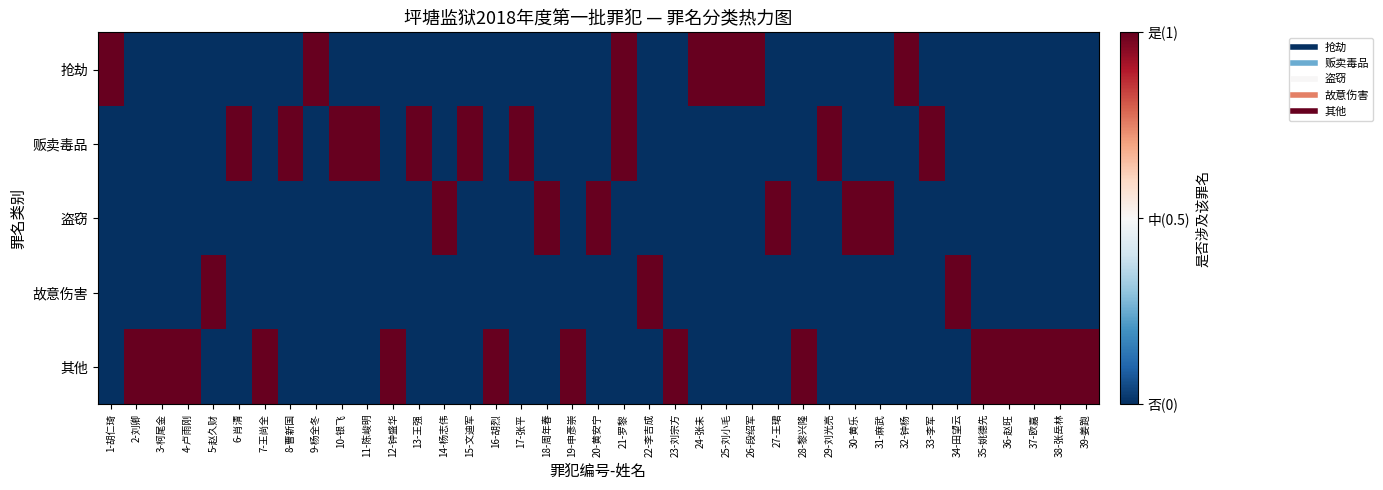

What is the spread (max minus min) of values at 26-段绍军?

1